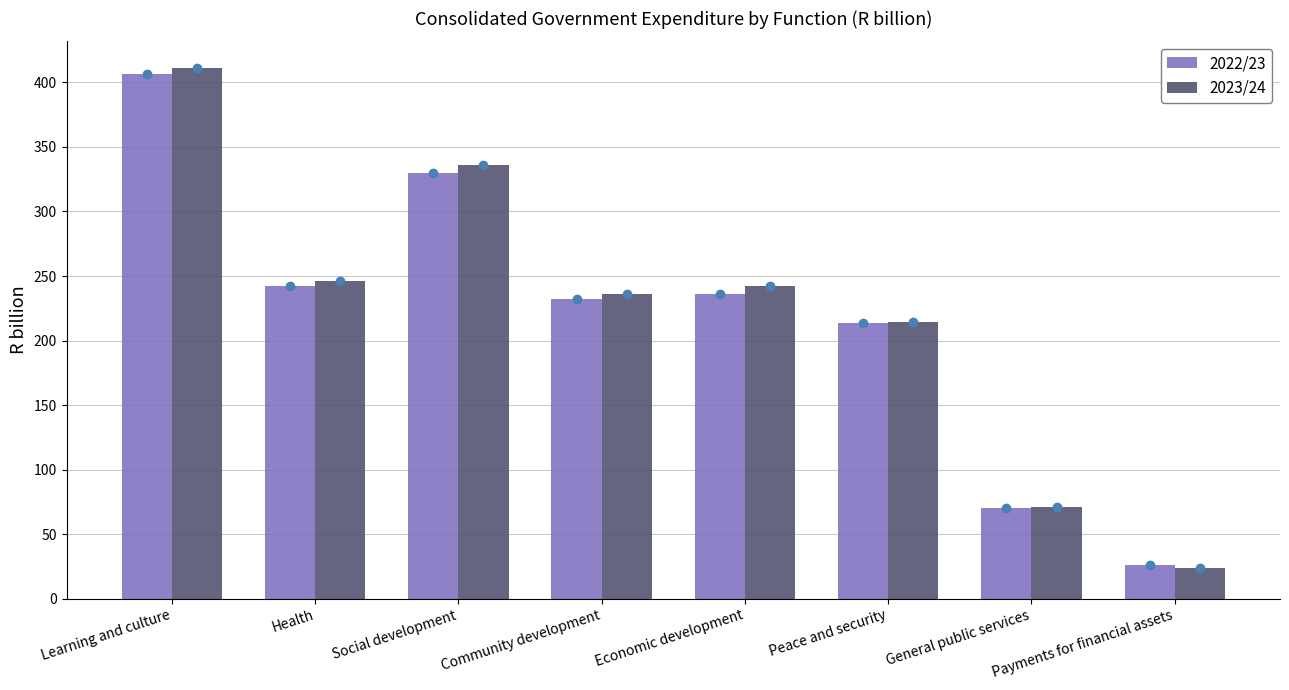

Between Social development and Peace and security, which series saw the biggest shift?

2023/24